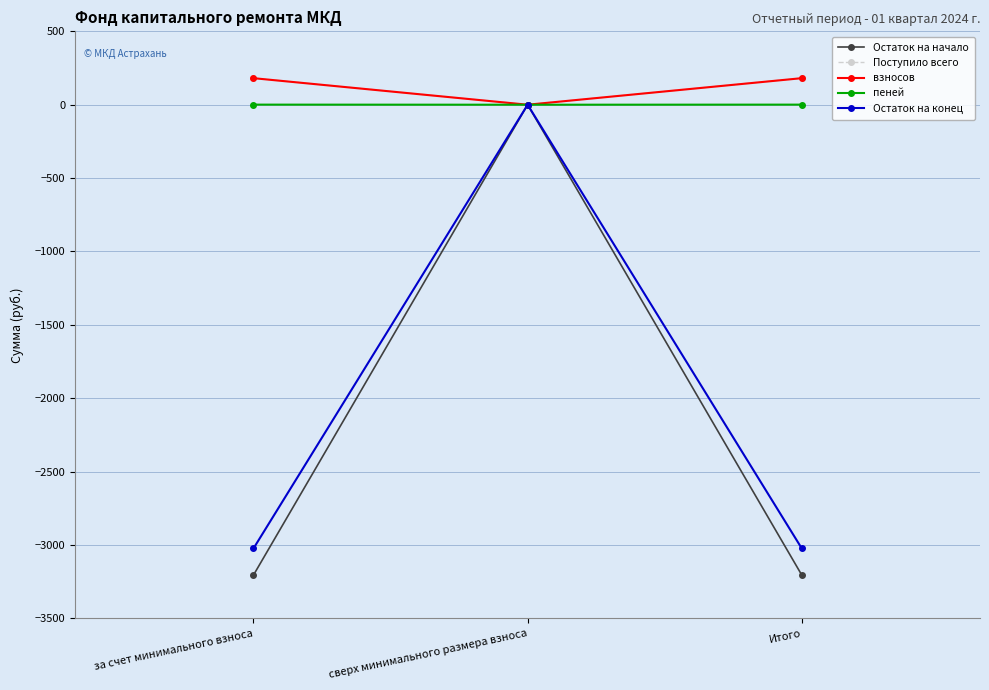

Is it true that пеней equals 0.6 at Итого?

True